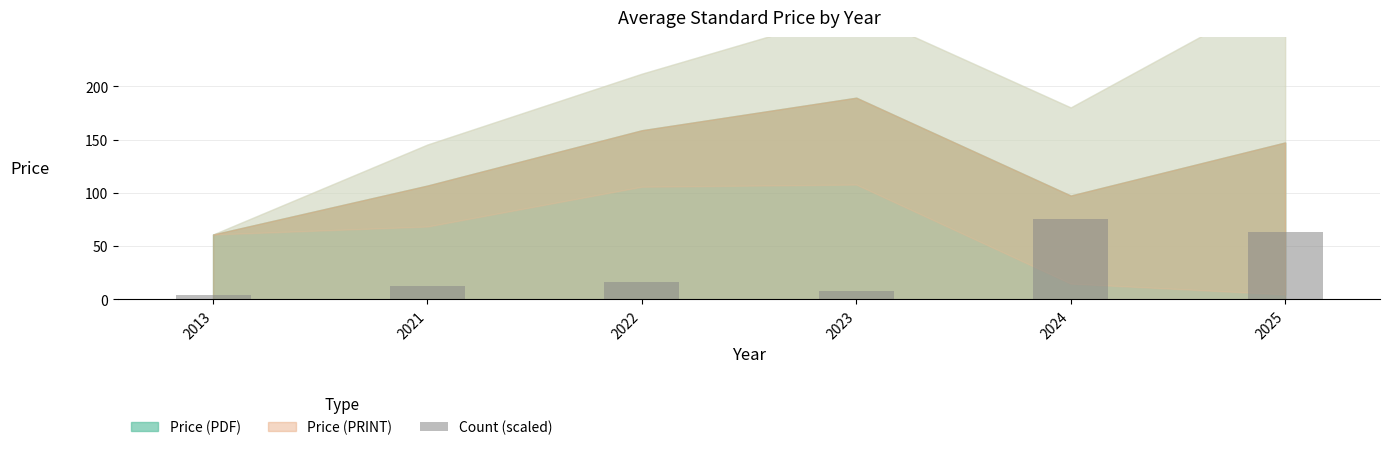

What is the sum of the values at 2023 and 2021?

21.1